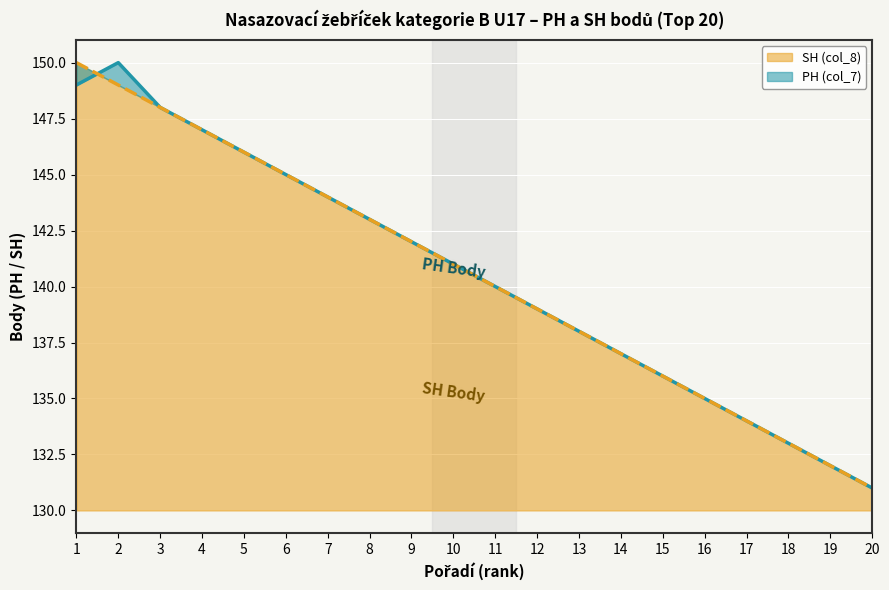

What is the difference between the SH (col_8) line values at 7 and 12?

5